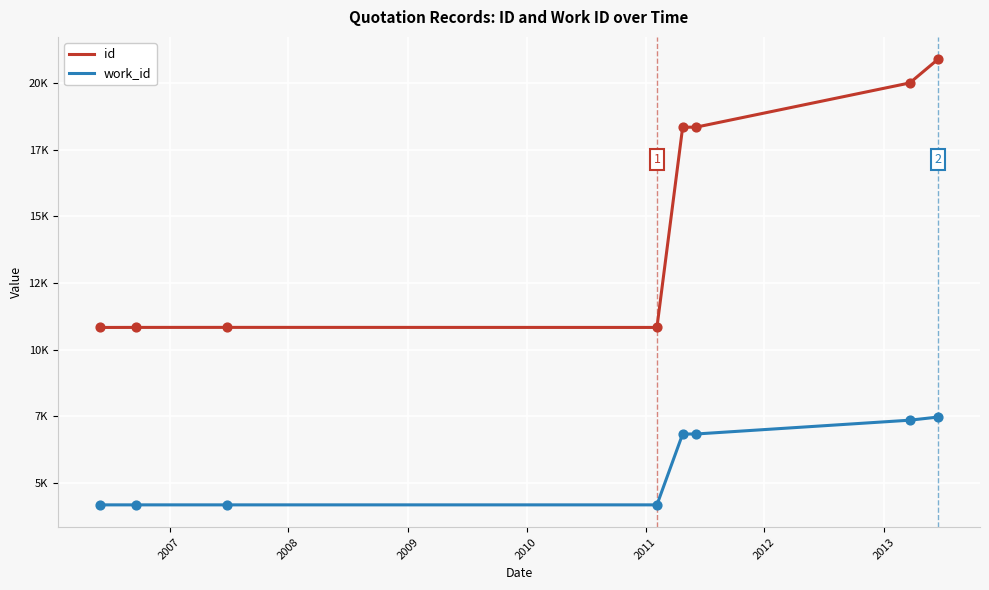

At which category is the sum across all series the highest?

2013